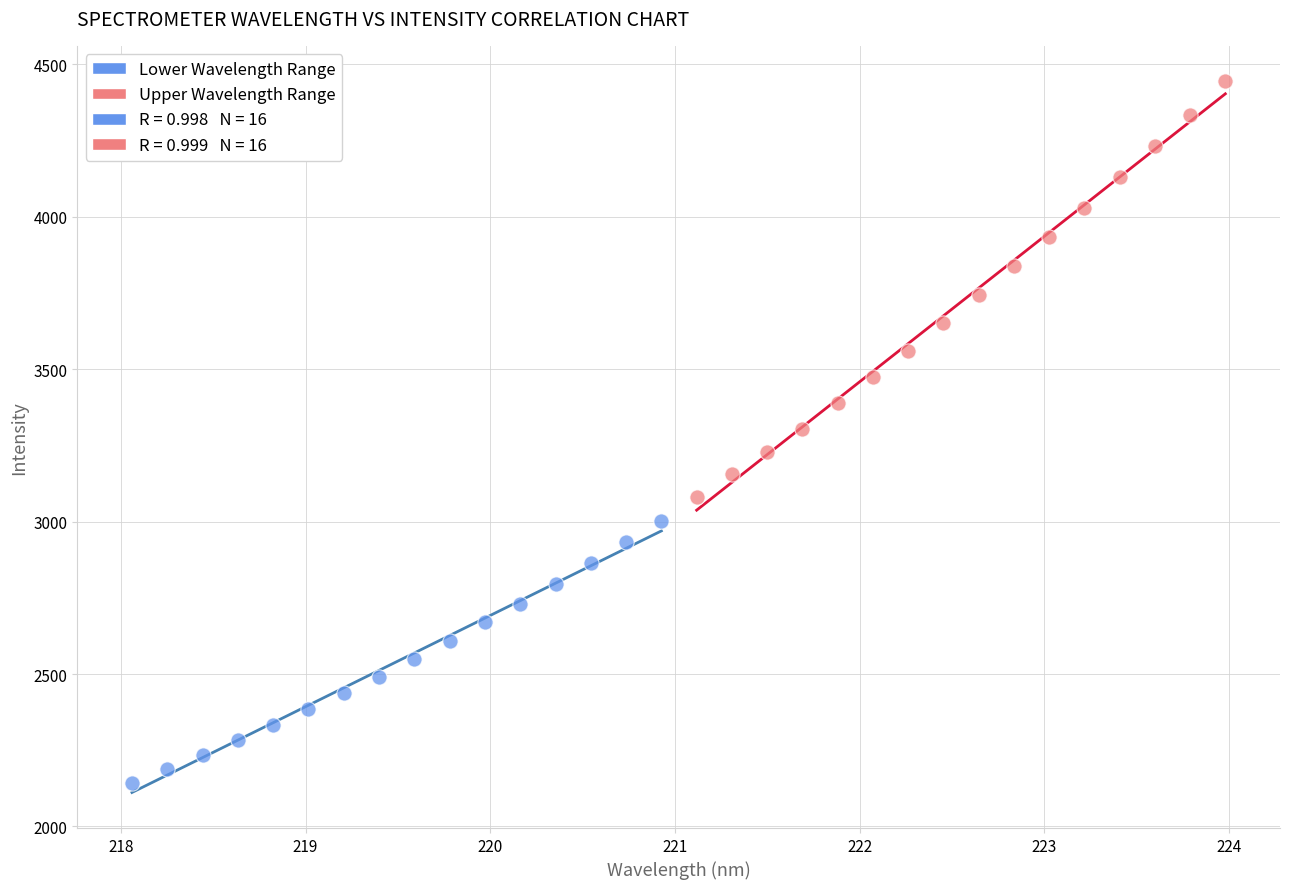

Which series reaches the minimum Y coordinate?

Lower Wavelength Range